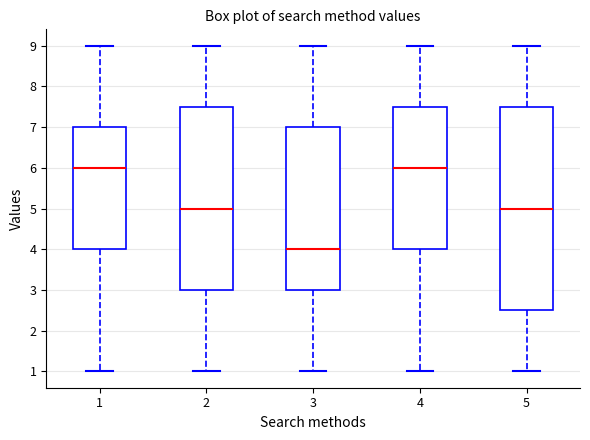

Which box is the tallest, from its lower edge to its upper edge?

5